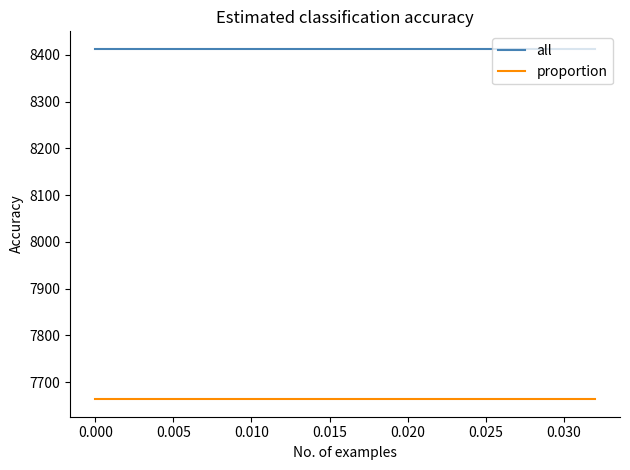

Rank the series by their average value, from lowest to highest.

proportion, all